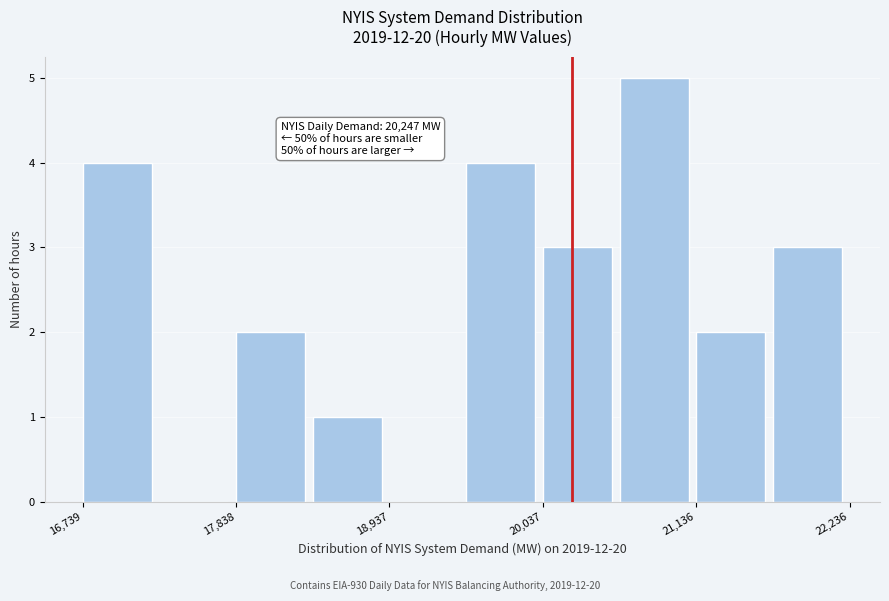

Read against the x-axis, roughly where is the centre of the tallest bar?

20800